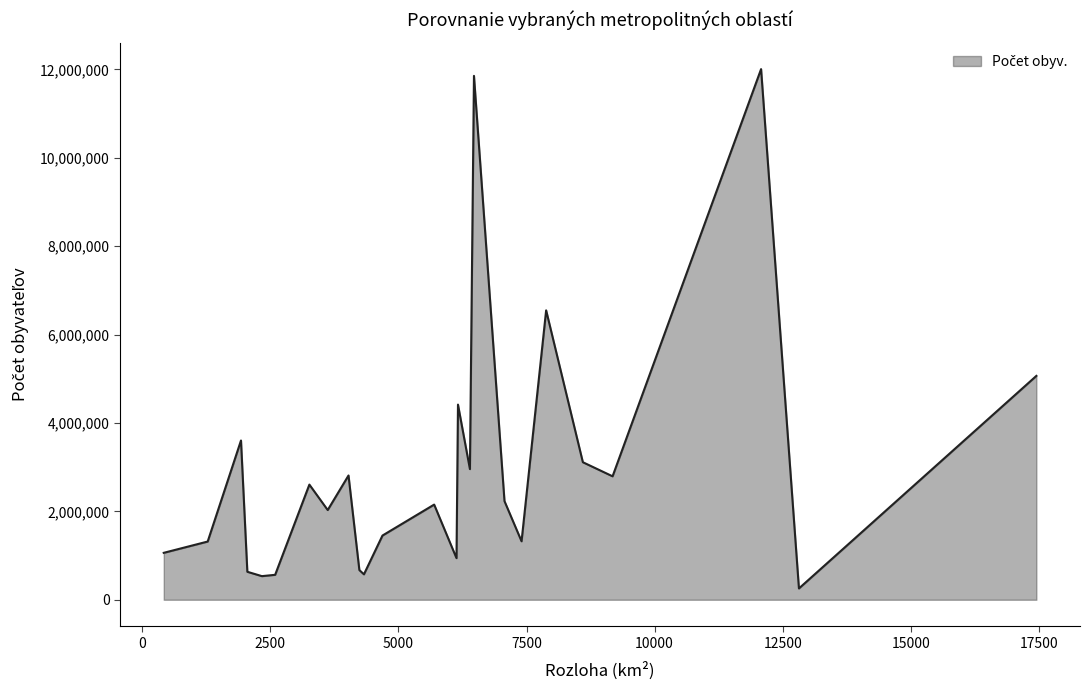

What is the maximum value shown in the chart?

12006868